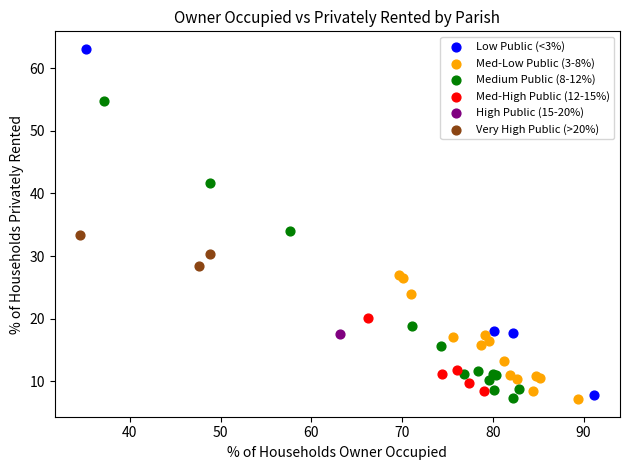

Which series contains the highest Y value?

Low Public (<3%)